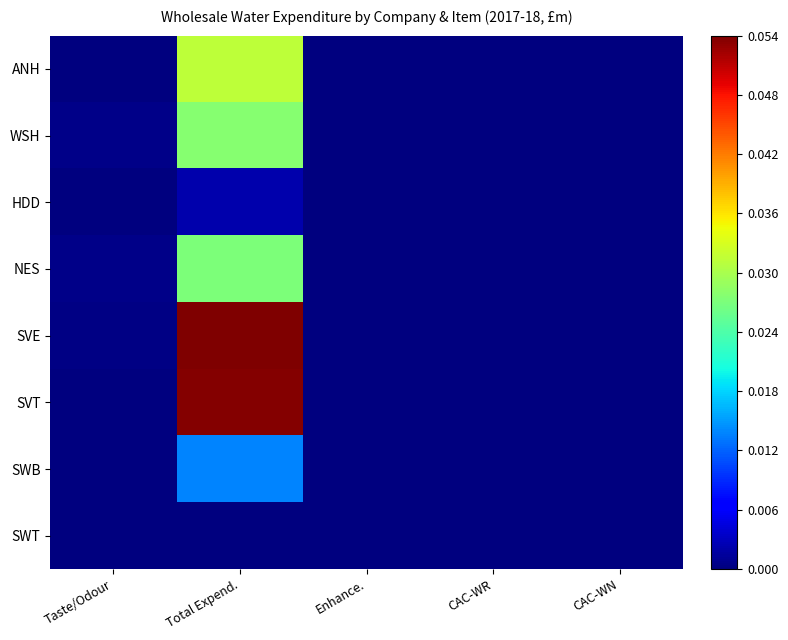

Which series has the largest total across all categories?

SVE